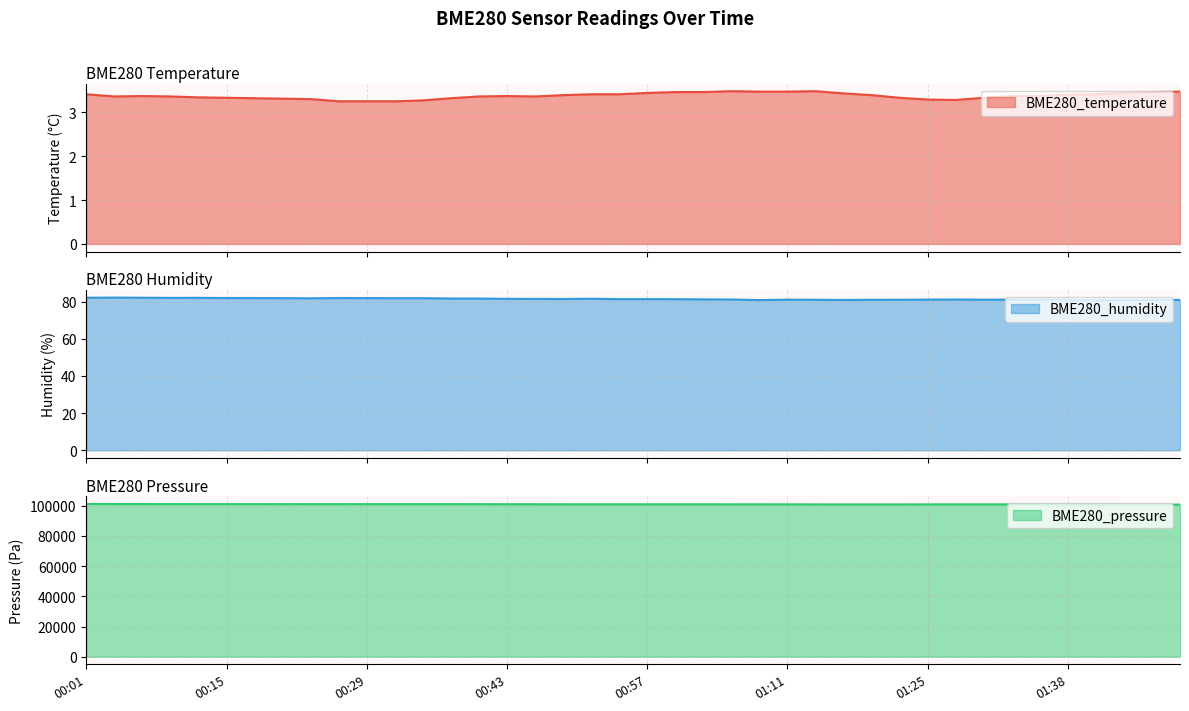

Does the chart display data point markers on the line(s)?

No